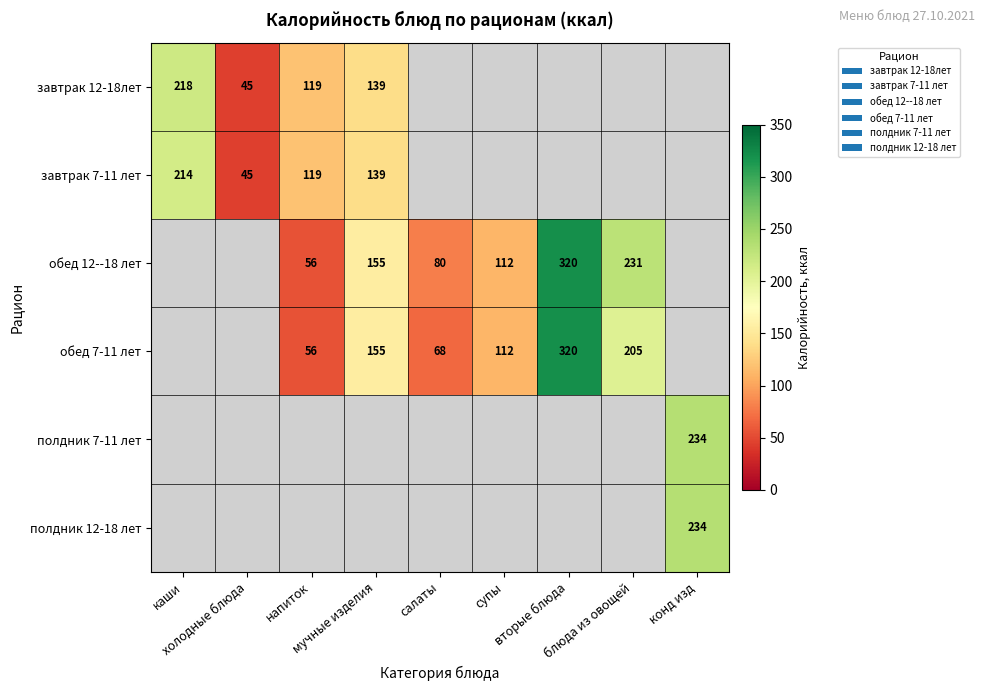

Which series changed the most between напиток and салаты?

обед 12--18 лет